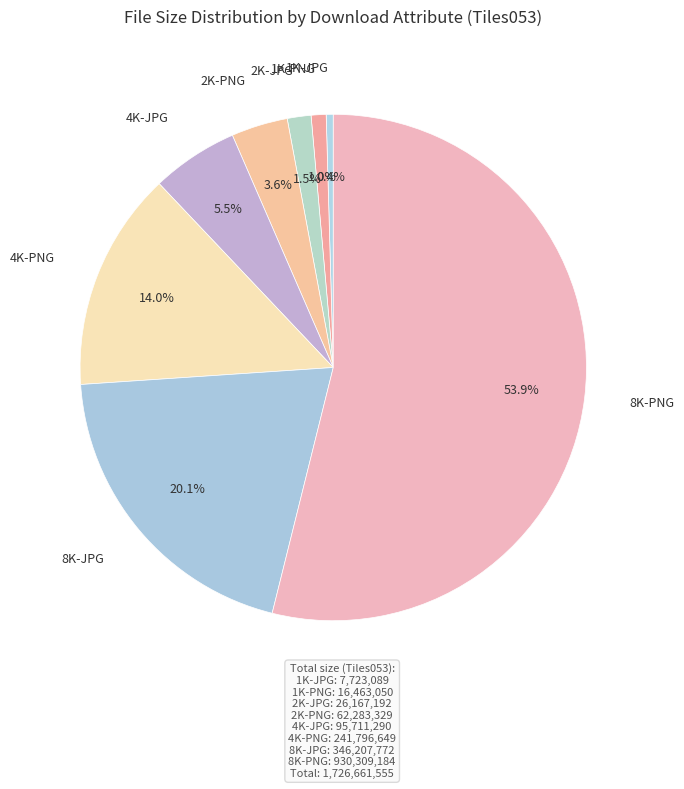

Rank the categories by value from highest to lowest.

8K-PNG, 8K-JPG, 4K-PNG, 4K-JPG, 2K-PNG, 2K-JPG, 1K-PNG, 1K-JPG